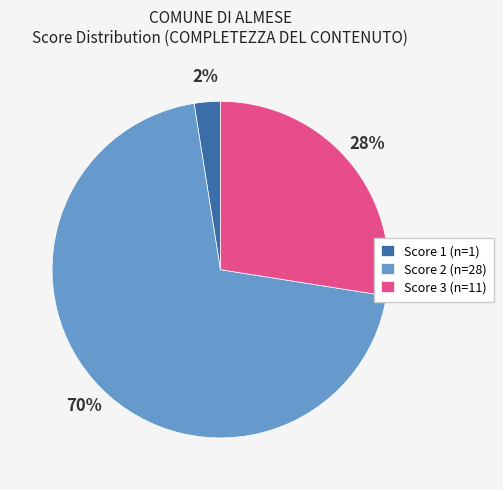

Count the number of slices in the pie.

3